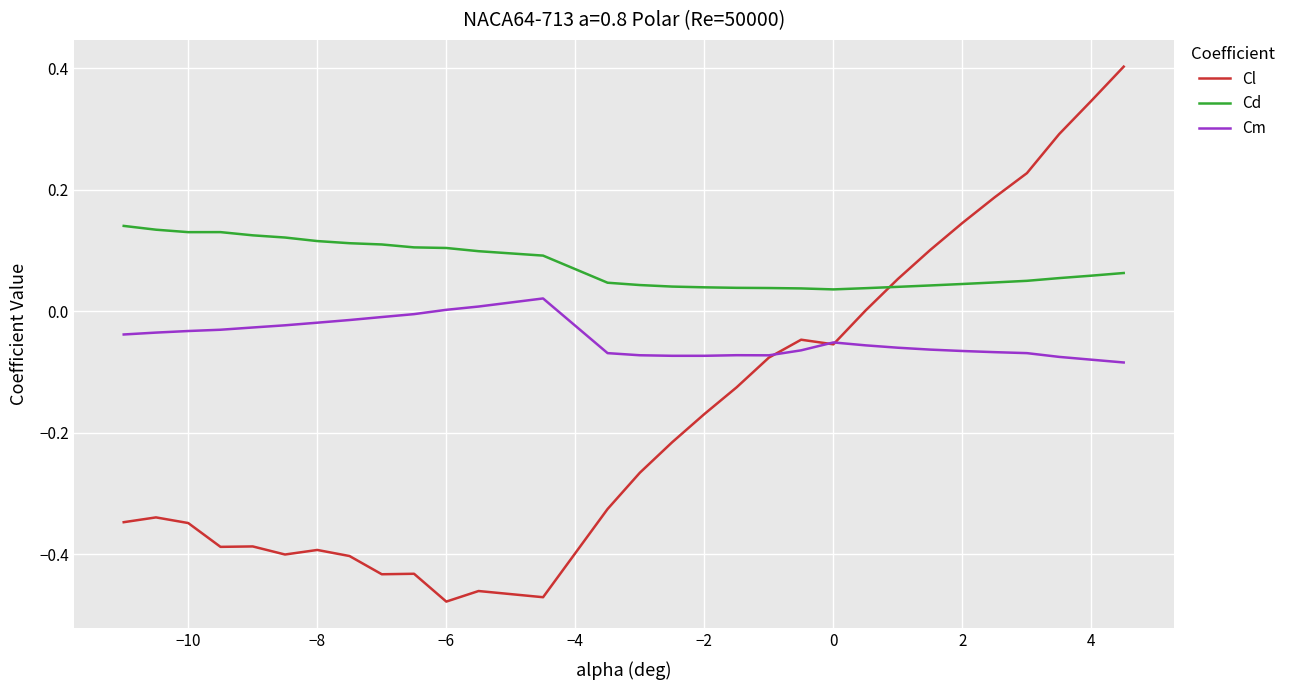

Rank the series by their average value, from lowest to highest.

Cl, Cm, Cd